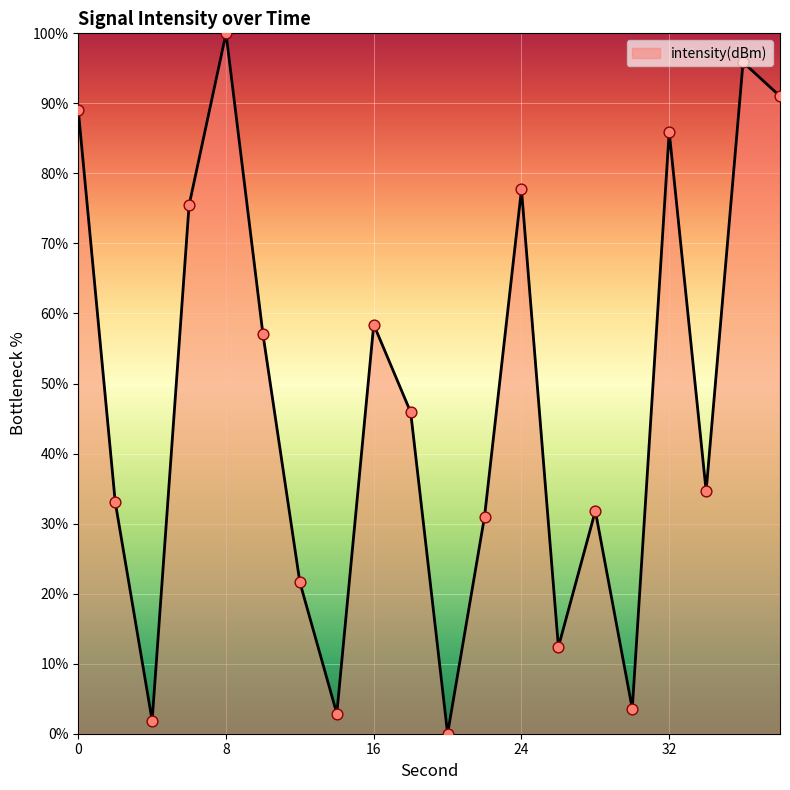

What is the difference between the maximum and minimum values?

100.0